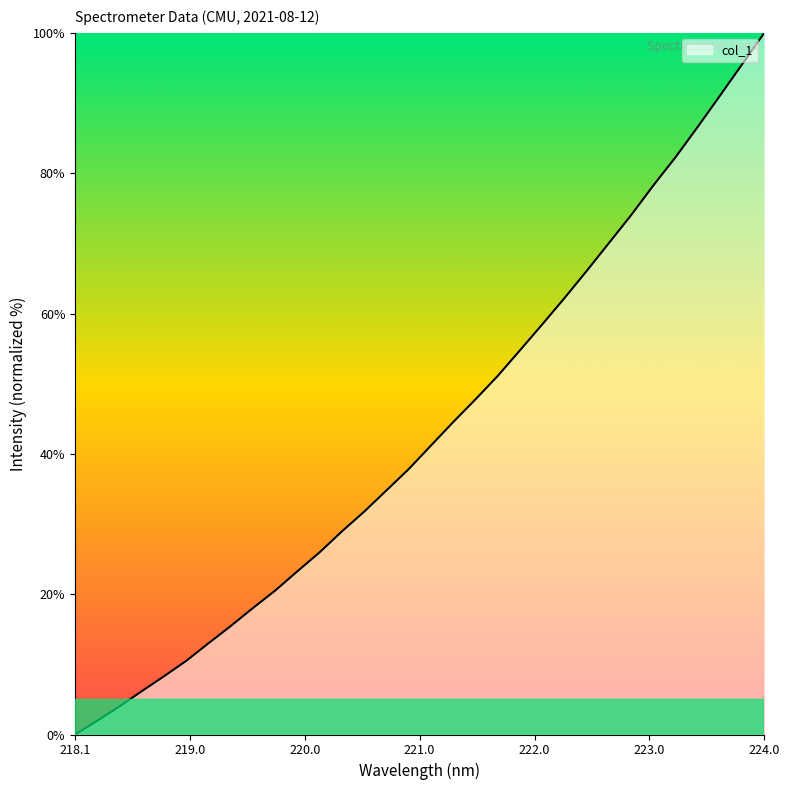

Reading left to right, extract all data points from this chart.

0.0	2.0	4.0	6.2	8.3	10.5	13.0	15.5	18.0	20.5	23.3	26.0	29.0	31.8	34.8	37.8	41.2	44.5	47.8	51.1	54.7	58.4	62.2	66.1	70.0	74.0	78.2	82.3	86.6	91.0	95.5	100.0